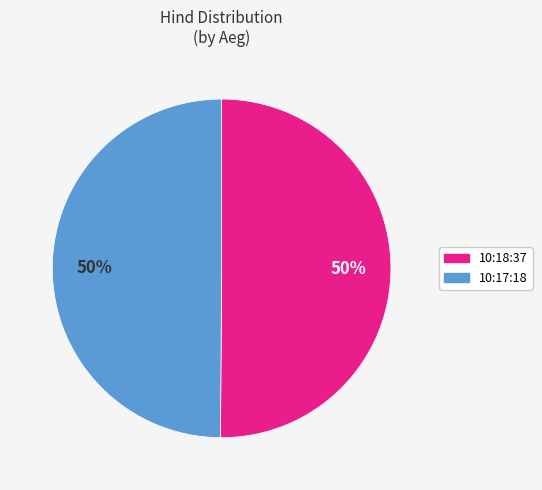

To the nearest percent, what is the combined percentage of 10:17:18 and 10:18:37?

100%